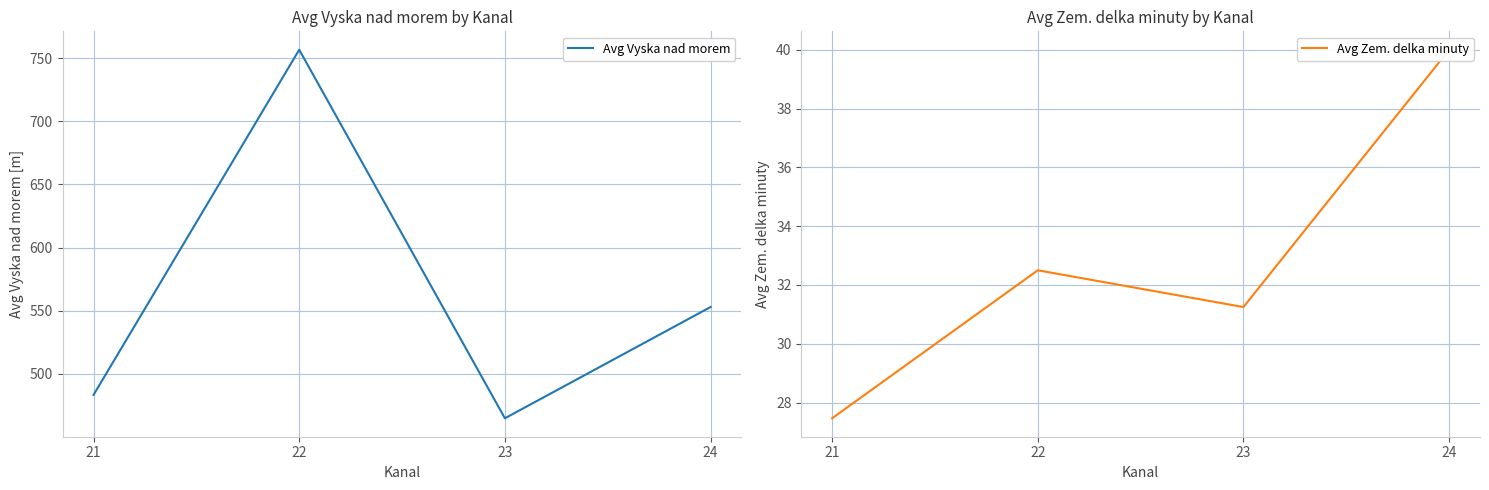

Reading right to left, list all the values displayed in this chart.

Avg Vyska nad morem: 553.0	464.9	756.6	483.4
Avg Zem. delka minuty: 40.0	31.2	32.5	27.5